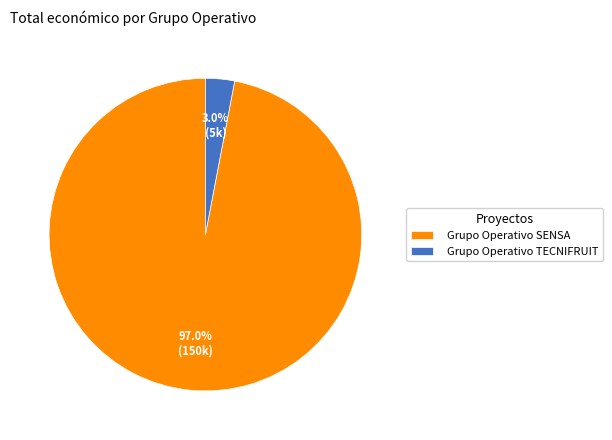

Is Grupo Operativo TECNIFRUIT the majority of the pie?

No